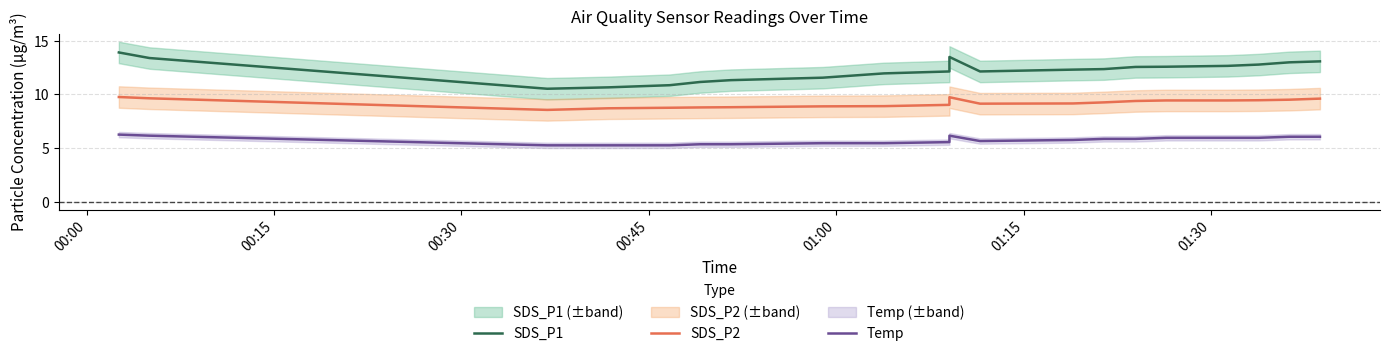

How many data points in SDS_P2 are above 9?

13